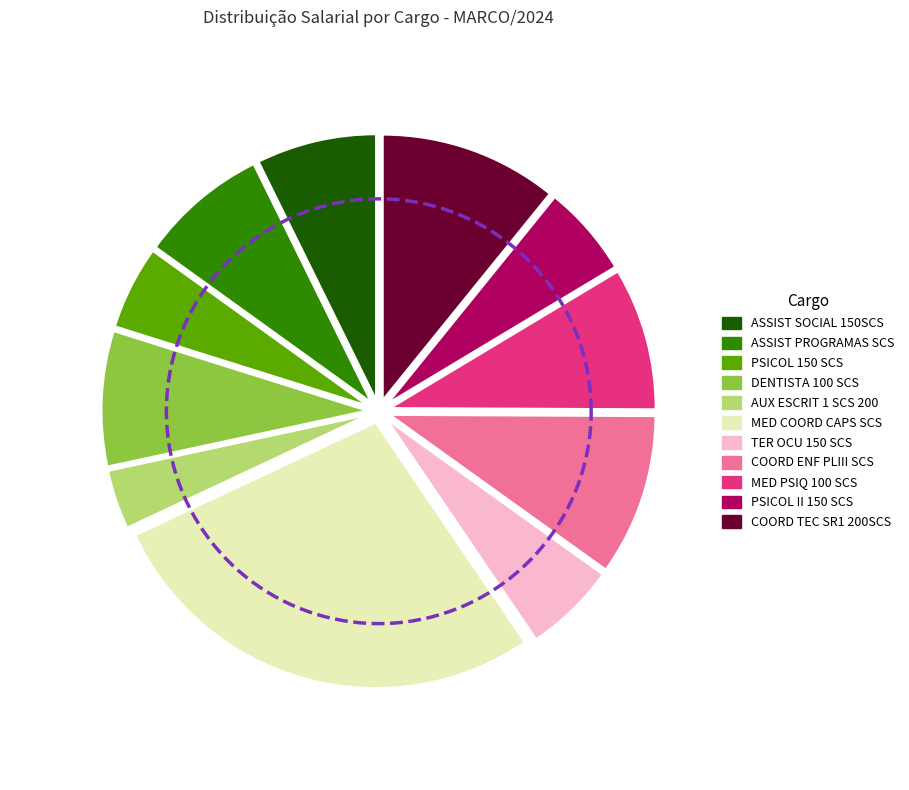

The AUX ESCRIT 1 SCS 200 slice represents 4% of the pie. True or false?

True